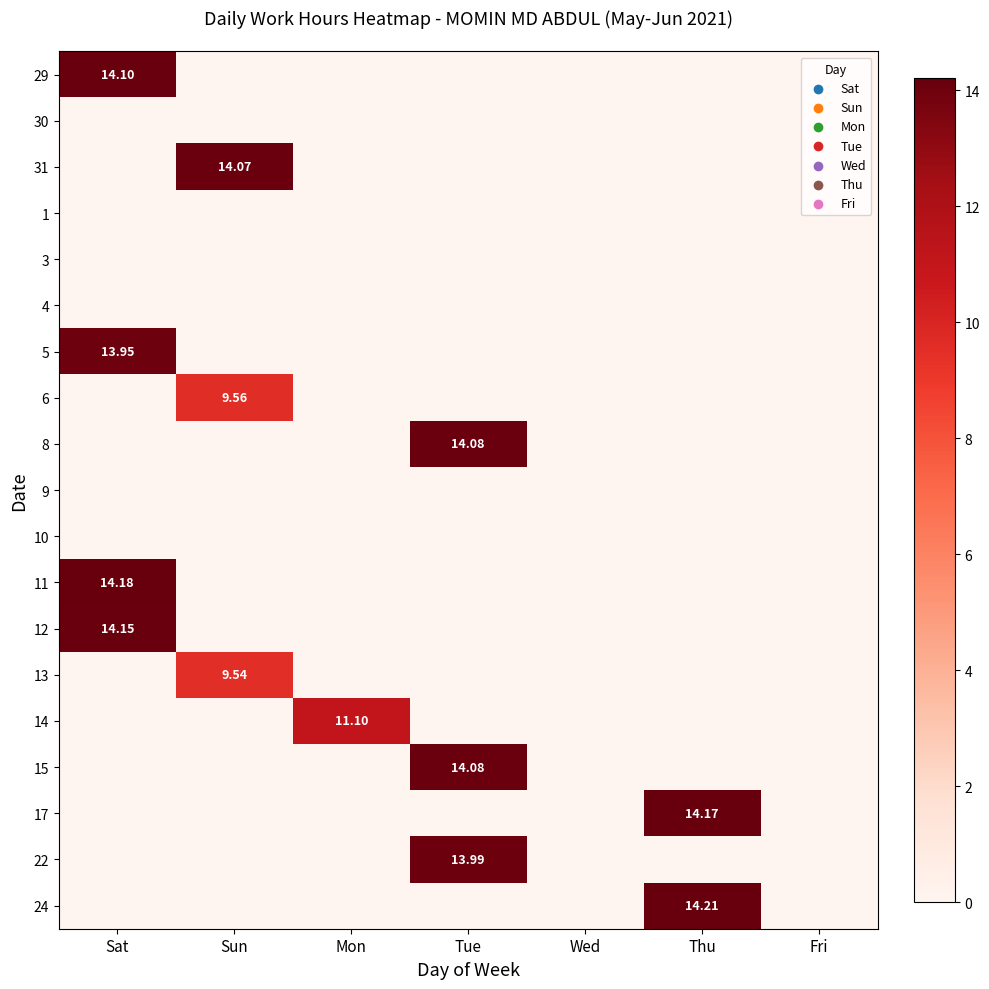

Rank the series by their maximum value, from highest to lowest.

24, 11, 17, 12, 29, 8, 15, 31, 22, 5, 14, 6, 13, 30, 1, 3, 4, 9, 10